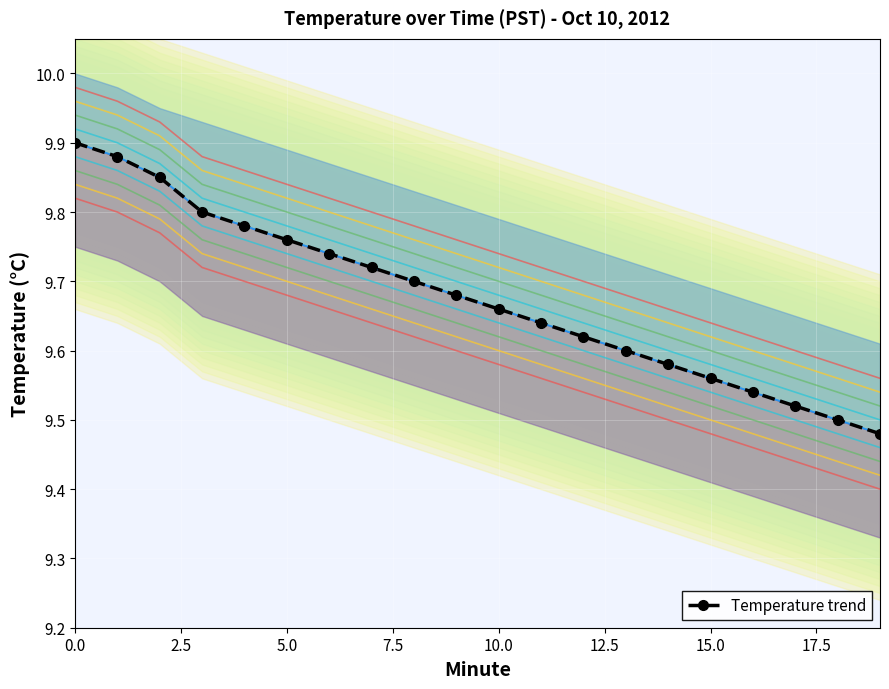

What is the difference between the maximum and minimum values?

0.4